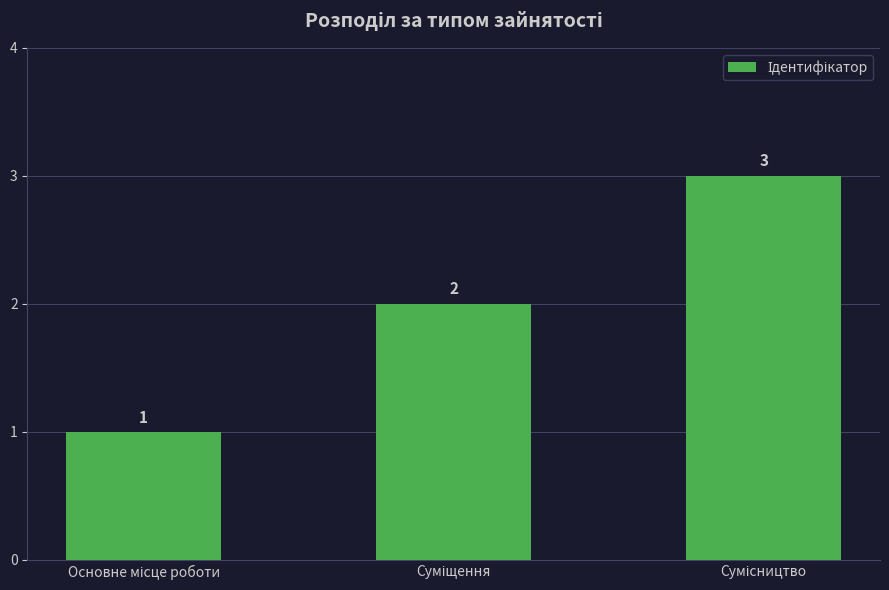

Count the number of categories in the chart.

3